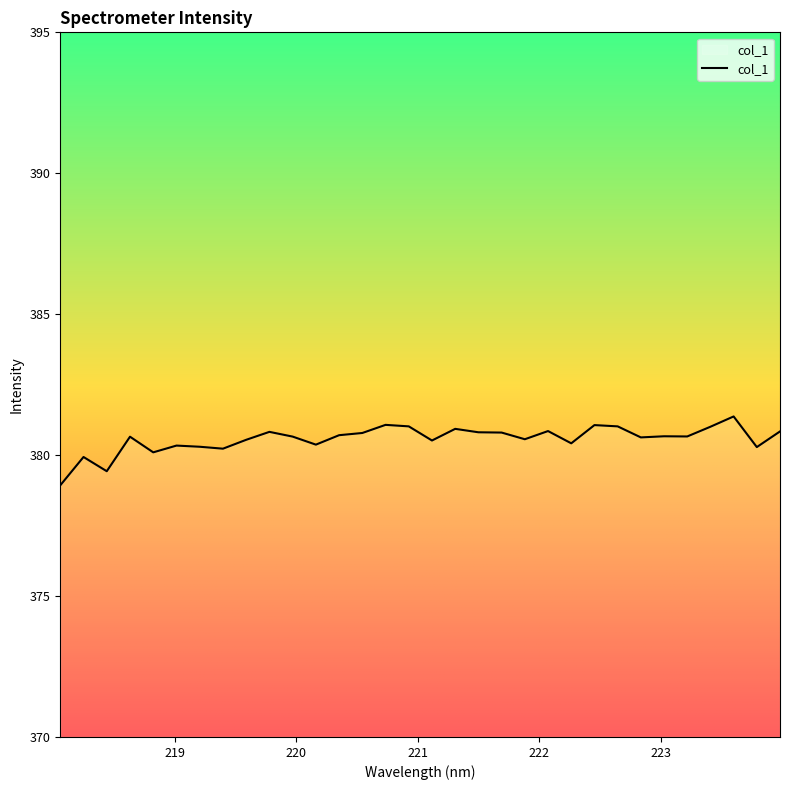

What is the difference between the maximum and minimum values?

2.4